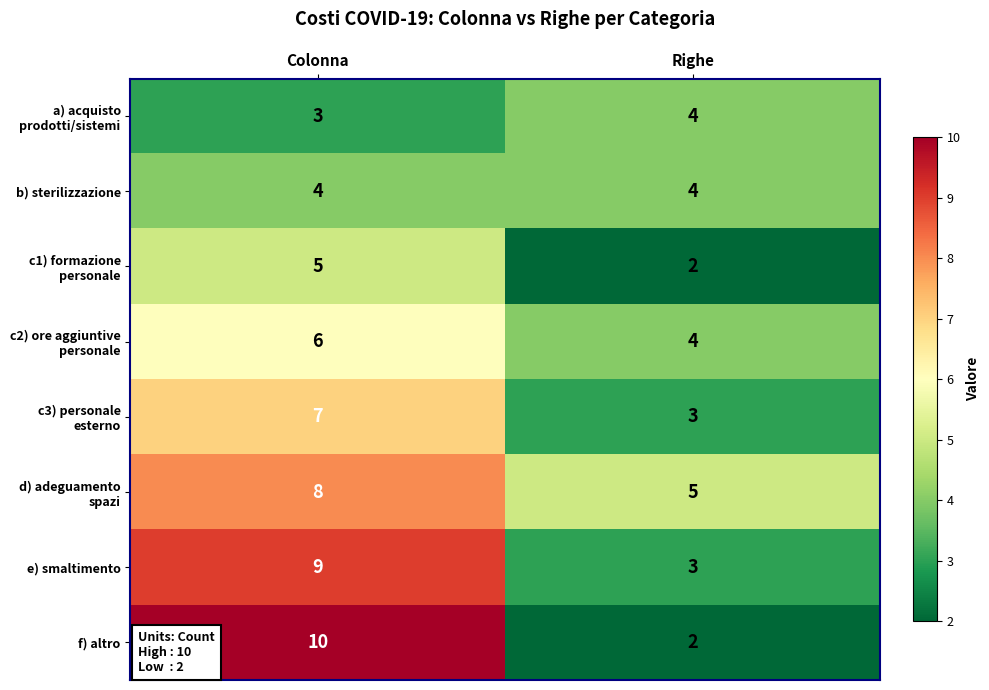

Reading left to right, extract all data points from this chart.

a) acquisto prodotti/sistemi: 3	4
b) sterilizzazione: 4	4
c1) formazione personale: 5	2
c2) ore aggiuntive personale: 6	4
c3) personale esterno: 7	3
d) adeguamento spazi: 8	5
e) smaltimento: 9	3
f) altro: 10	2